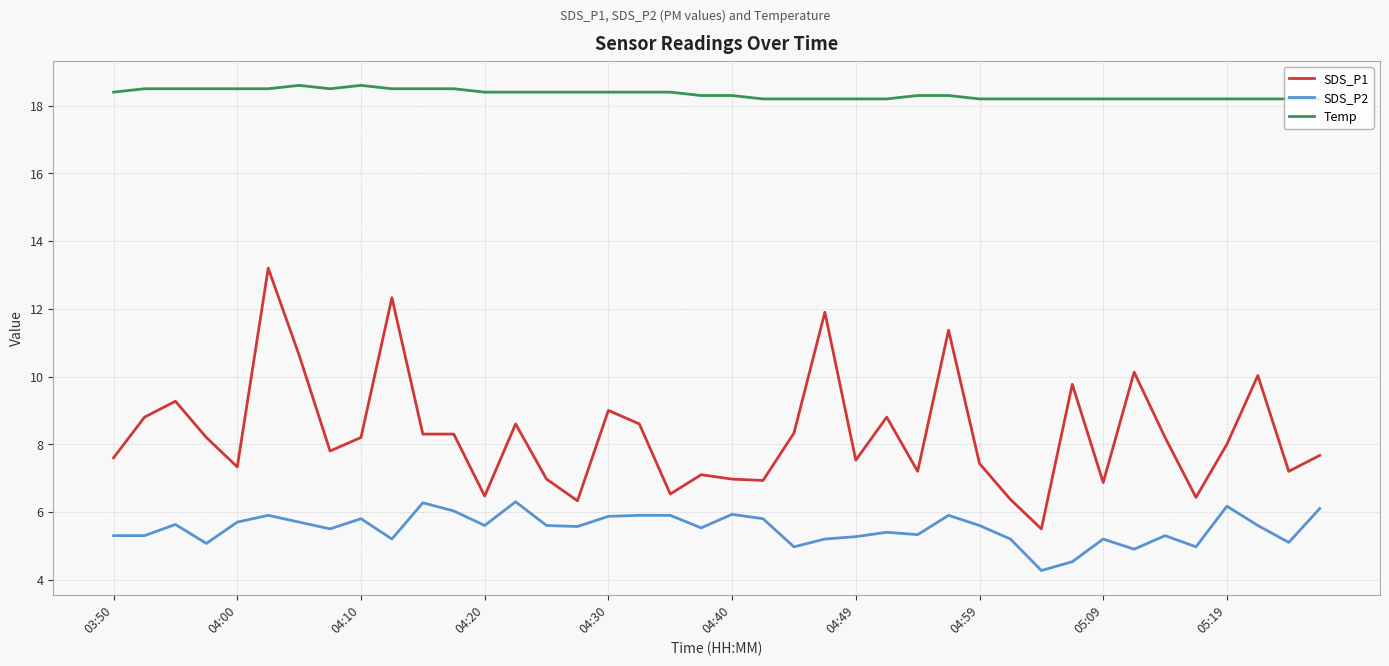

Rank the series by their average value, from highest to lowest.

Temp, SDS_P1, SDS_P2